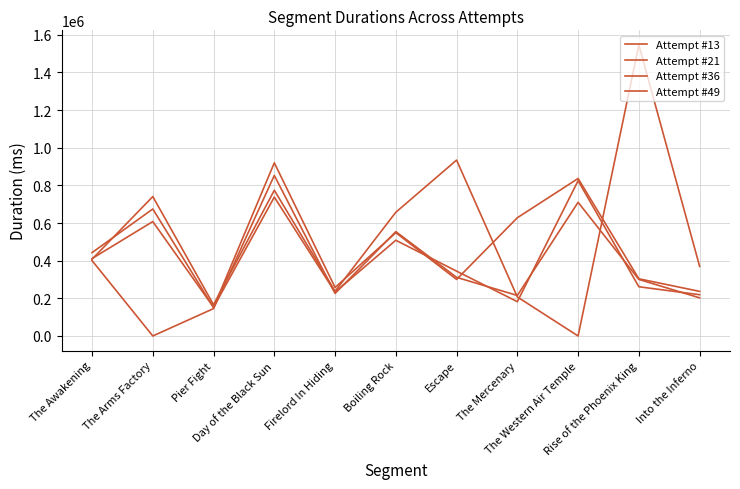

Count the number of data series in this chart.

4